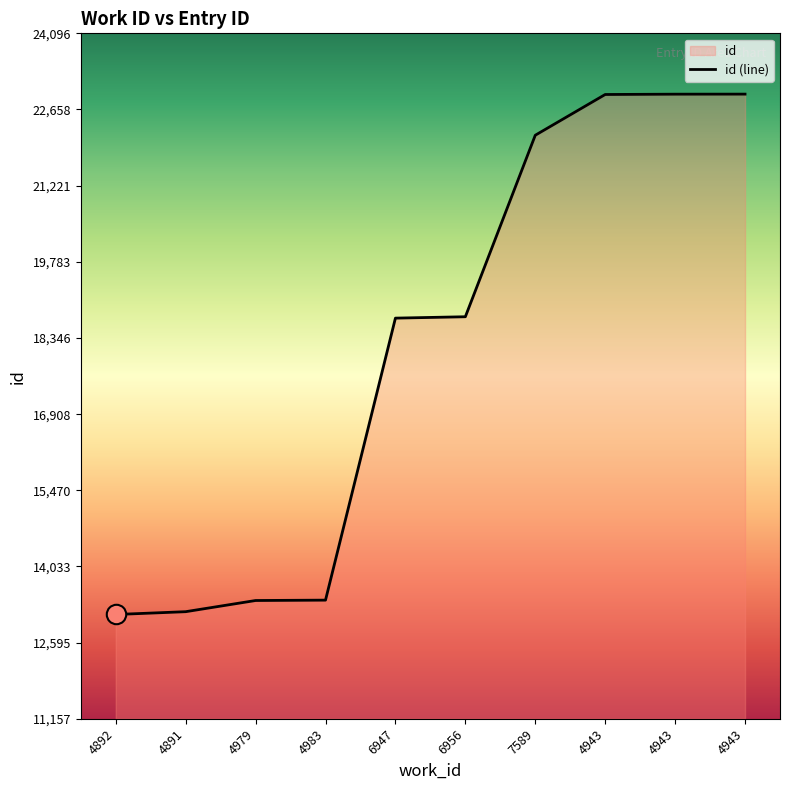

The value at 6956 is 32677. True or false?

False